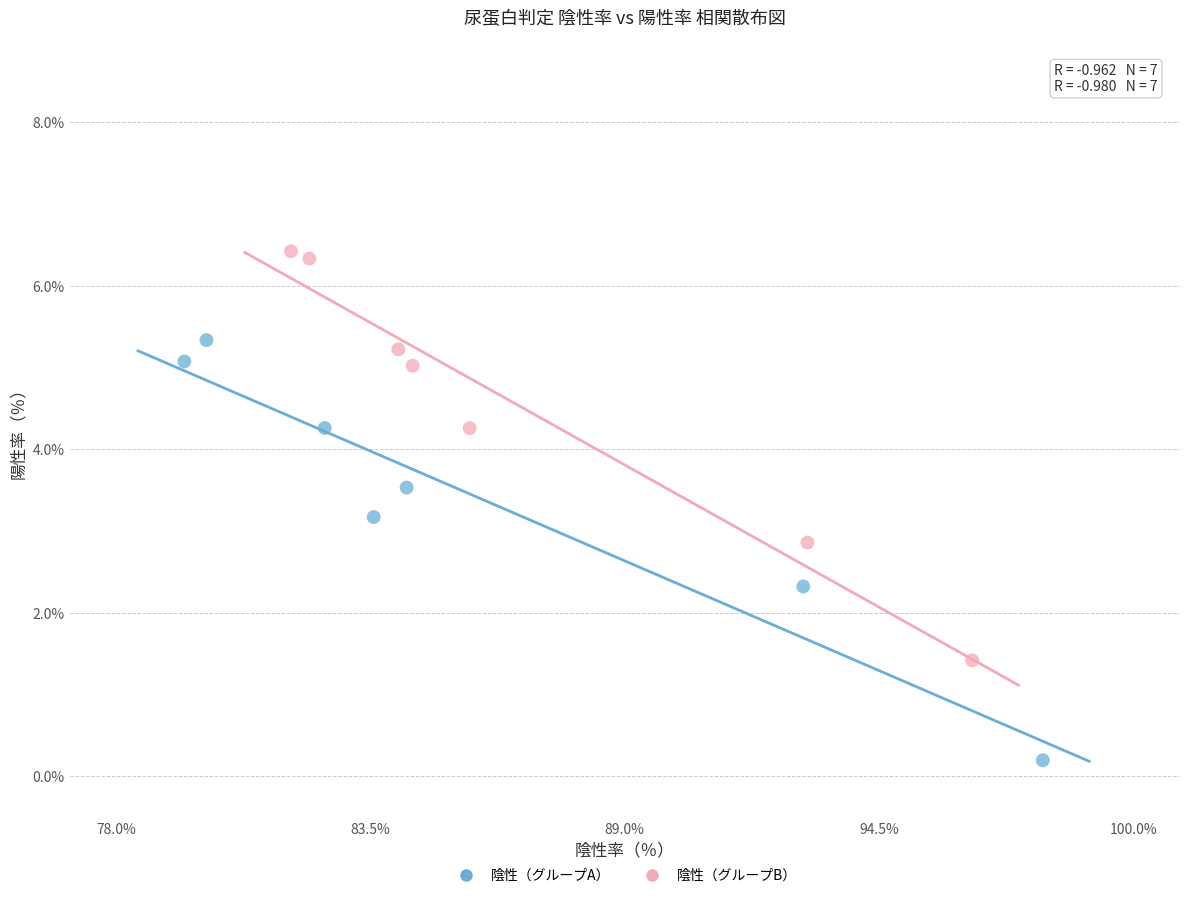

Which series contains the lowest Y value?

陰性（グループA）